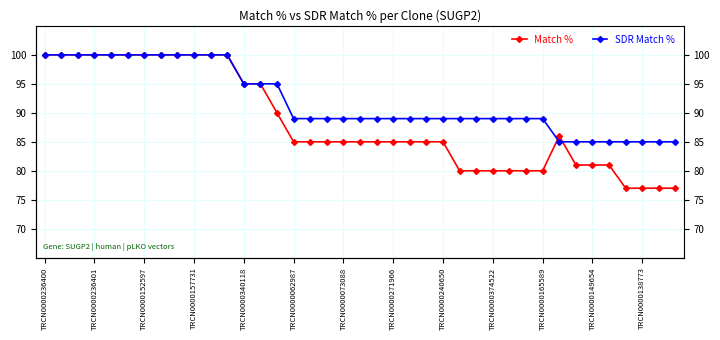

Where do SDR Match % and Match % first cross each other?

30 and 31